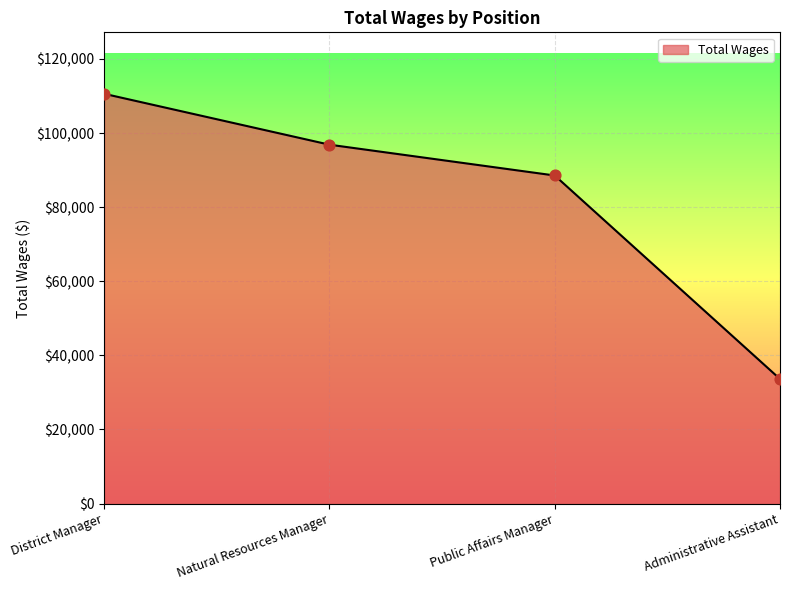

Between Administrative Assistant and Natural Resources Manager, which is larger?

Natural Resources Manager